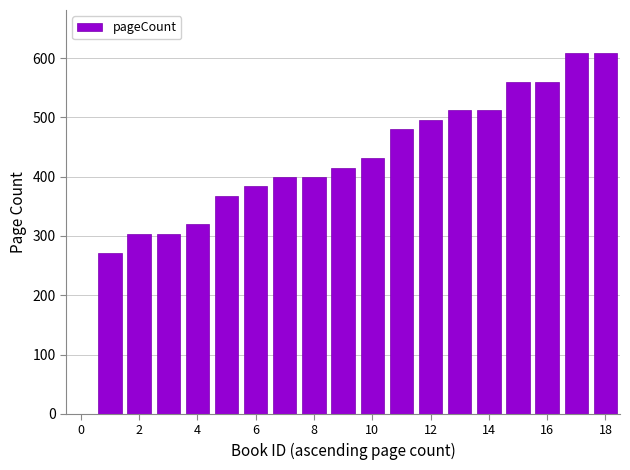

What is the greatest value displayed?

608